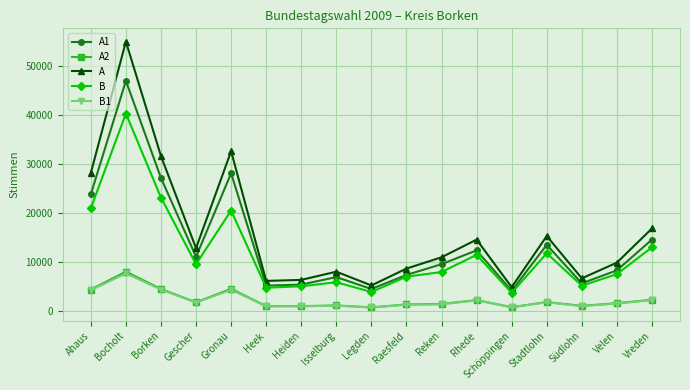

Where is the first local maximum for A2?

Bocholt